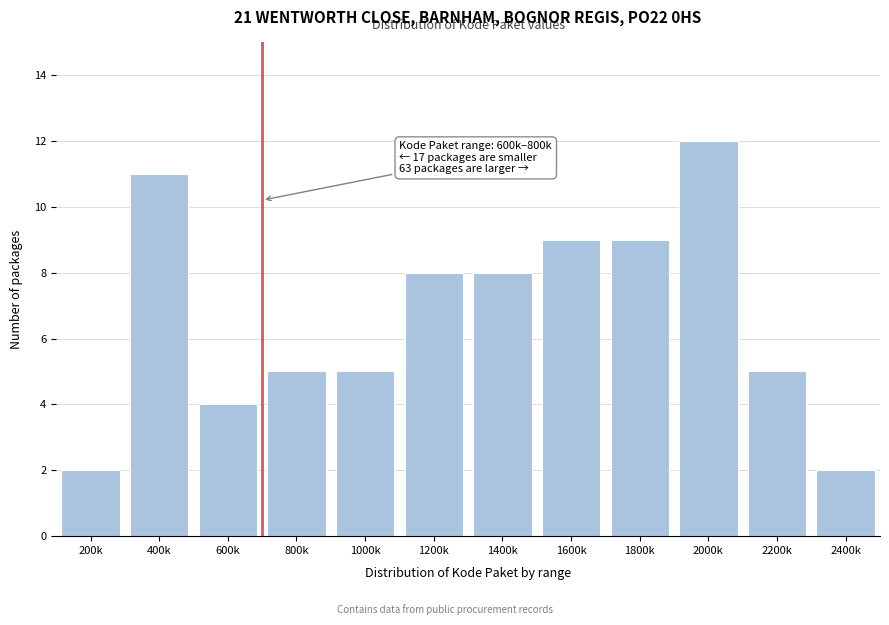

Reading left to right, what are all the values shown in this chart?

200k=2	400k=11	600k=4	800k=5	1000k=5	1200k=8	1400k=8	1600k=9	1800k=9	2000k=12	2200k=5	2400k=2